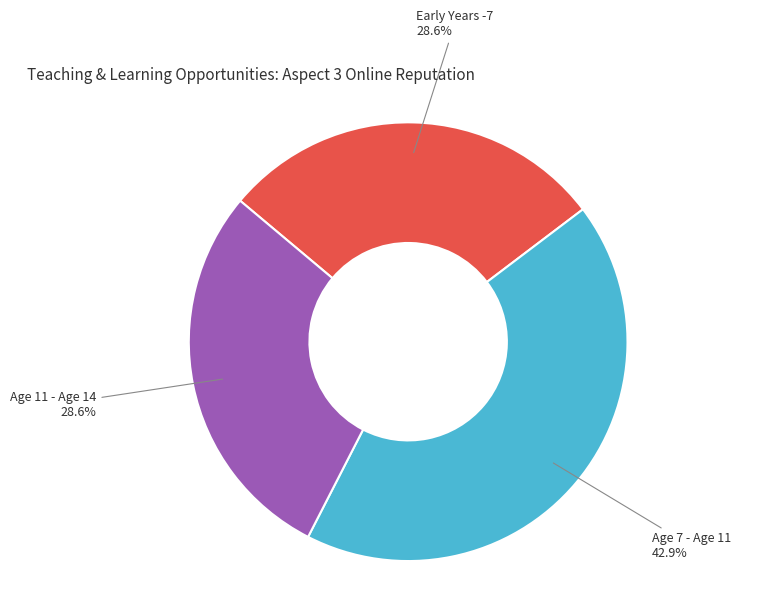

Combined, what portion of the pie is Age 11 - Age 14 and Age 7 - Age 11?

71.4%